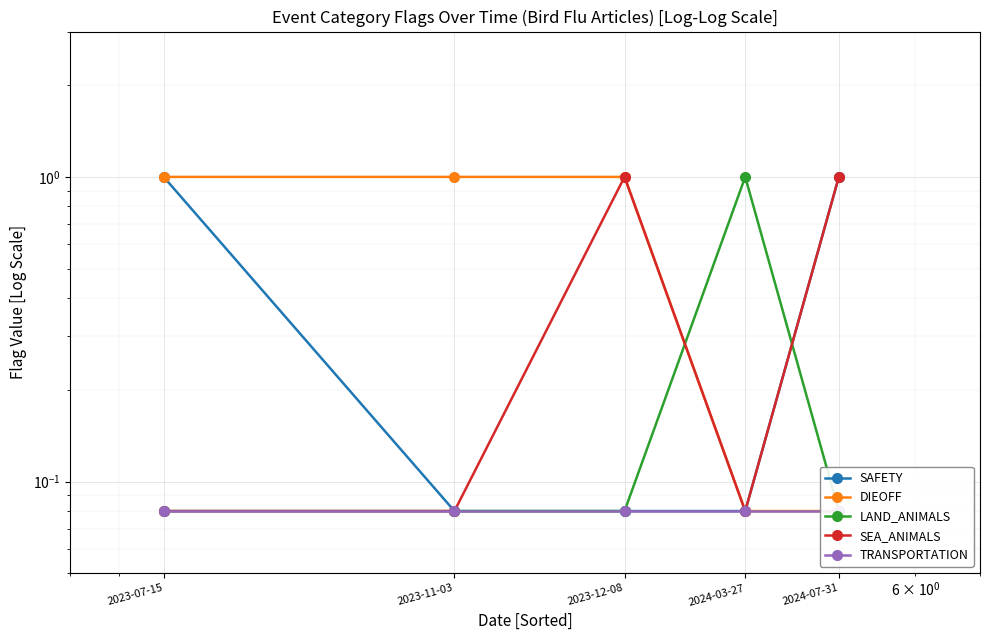

What is the value of the SAFETY point at the 3rd from the left?

0.1